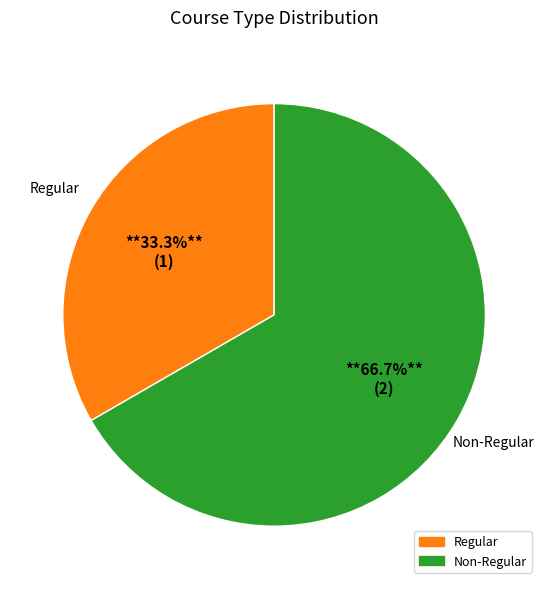

The Non-Regular slice represents 67% of the pie. True or false?

True